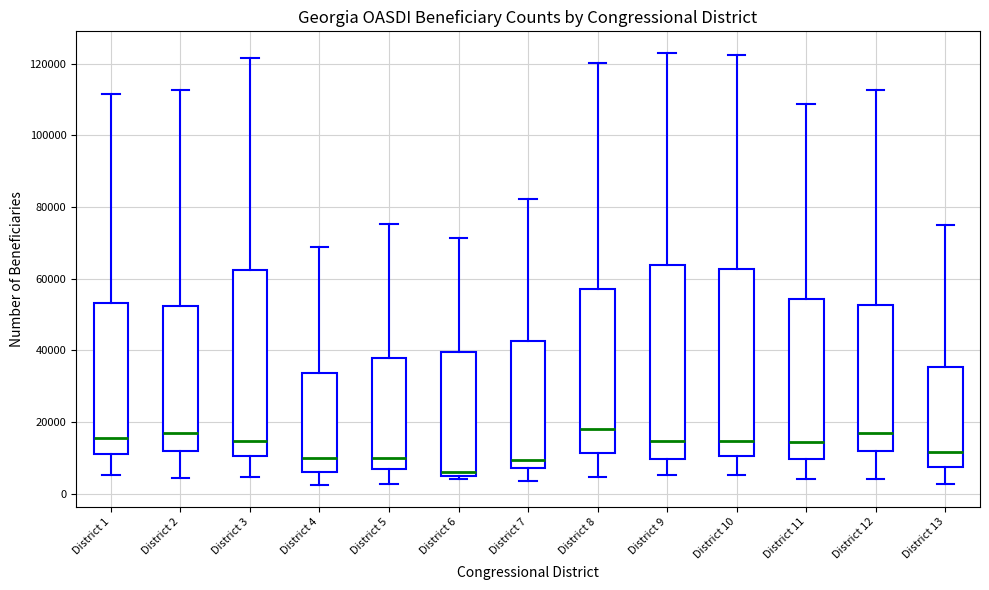

Reading left to right, transcribe this box plot: for each box, give where its median line is, the range the box spans, and where its two whiskers end, as read against the y-axis. The values are not printed on the chart, so give them approximately, as read against the axis.

District 1: median 16000, box 10000 to 54000, whiskers 6000 to 112000
District 2: median 16000, box 12000 to 52000, whiskers 4000 to 112000
District 3: median 14000, box 10000 to 62000, whiskers 4000 to 122000
District 4: median 10000, box 6000 to 34000, whiskers 2000 to 68000
District 5: median 10000, box 6000 to 38000, whiskers 2000 to 76000
District 6: median 6000, box 4000 to 40000, whiskers 4000 (just below the box's lower edge) to 72000
District 7: median 10000, box 8000 to 42000, whiskers 4000 to 82000
District 8: median 18000, box 12000 to 58000, whiskers 4000 to 120000
District 9: median 14000, box 10000 to 64000, whiskers 6000 to 122000
District 10: median 14000, box 10000 to 62000, whiskers 6000 to 122000
District 11: median 14000, box 10000 to 54000, whiskers 4000 to 108000
District 12: median 16000, box 12000 to 52000, whiskers 4000 to 112000
District 13: median 12000, box 8000 to 36000, whiskers 2000 to 76000